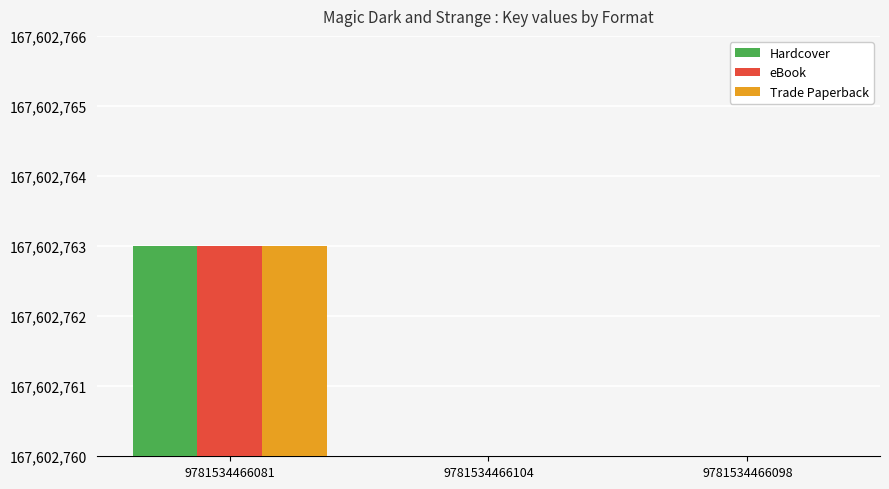

What is the difference between the eBook values at 9781534466104 and 9781534466081?

167602763